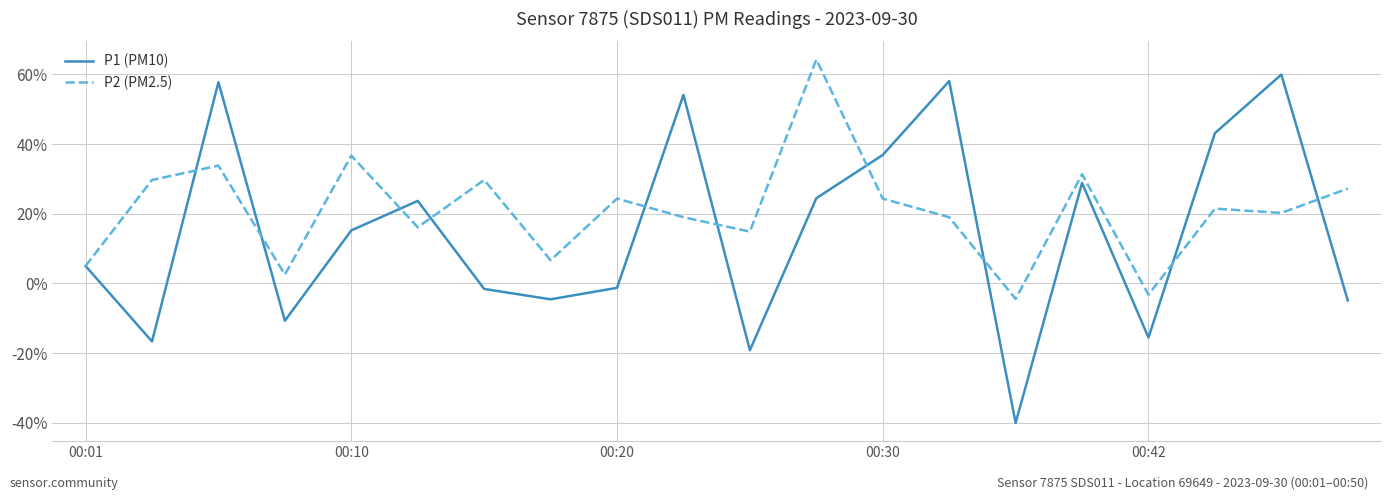

Which series has the widest spread of values?

P1 (PM10)